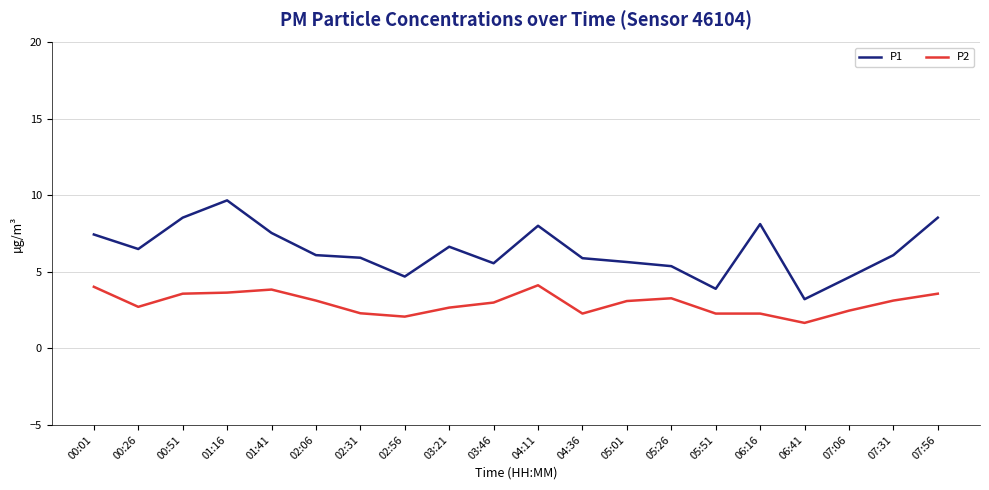

How many lines are shown in the chart?

2